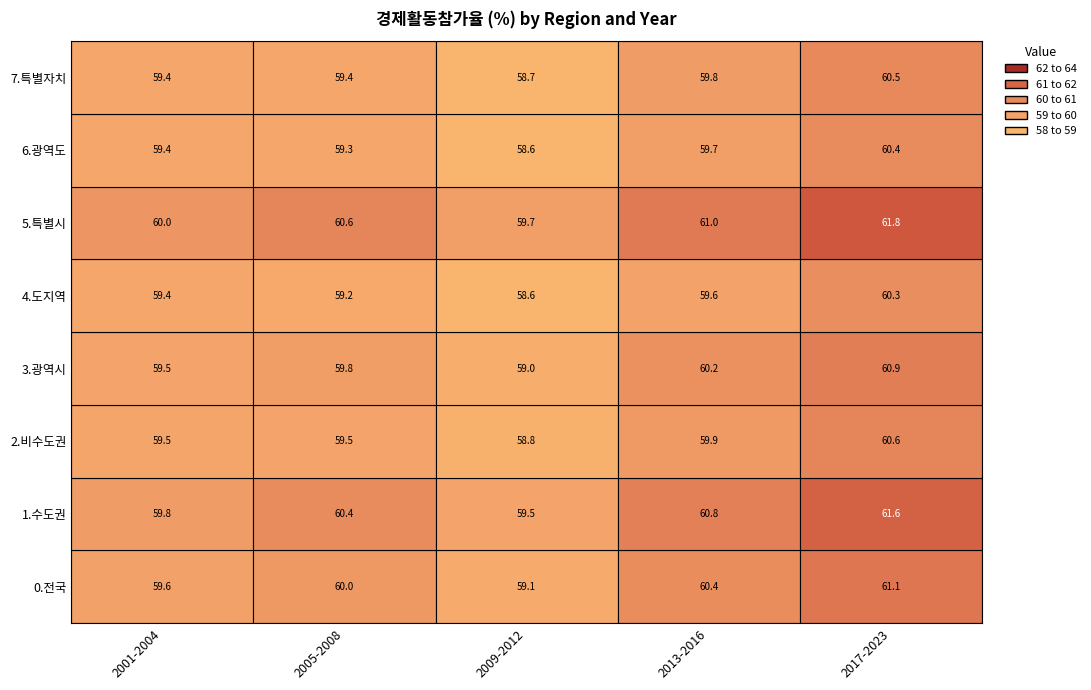

Which series changed the most between 4 and 7?

0.전국